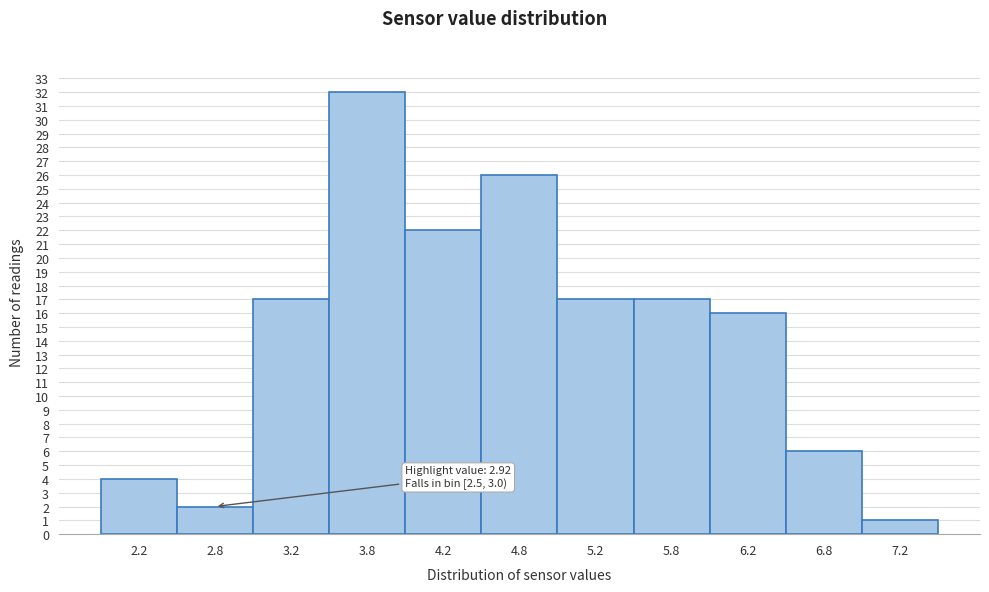

Which range on the x-axis has the tallest bar?

3.5 to 4.0